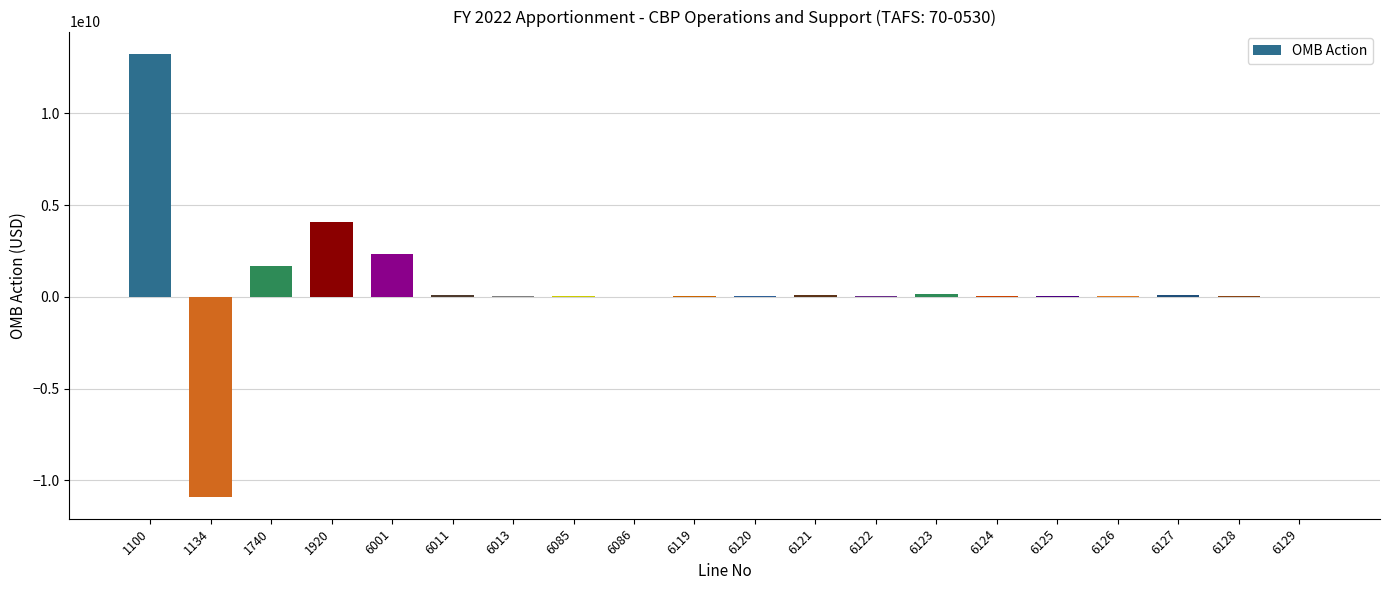

At which label is the value closest to 1177717033?

1740